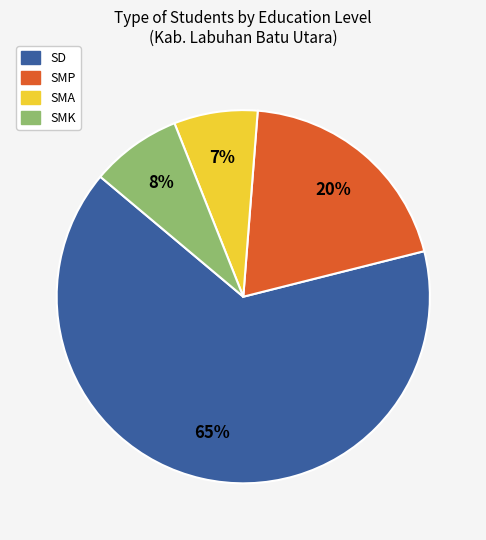

How many segments does this pie chart have?

4